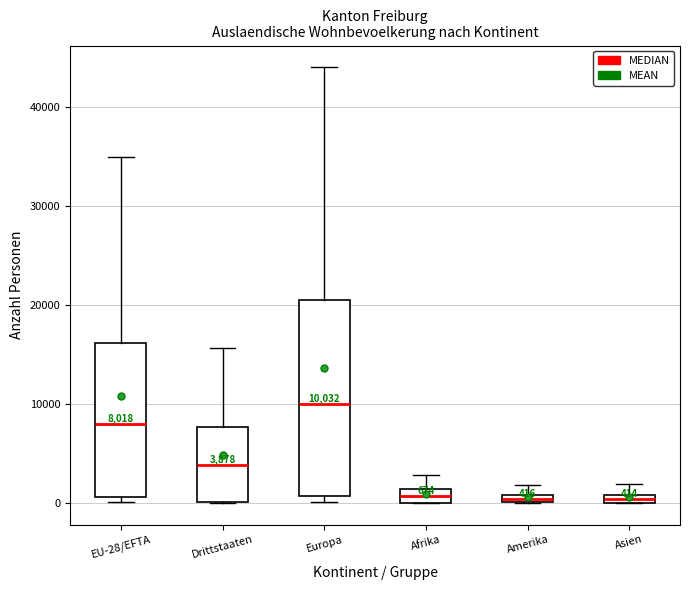

Which box has the highest median line?

Europa